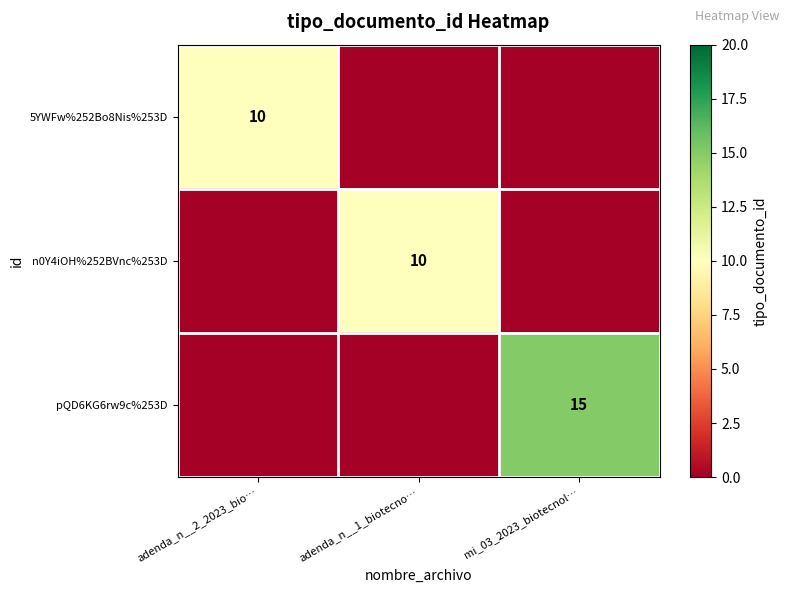

Is the value of pQD6KG6rw9c%253D at mi_03_2023_biotecnol… greater than the value of n0Y4iOH%252BVnc%253D at adenda_n__1_biotecno…?

Yes